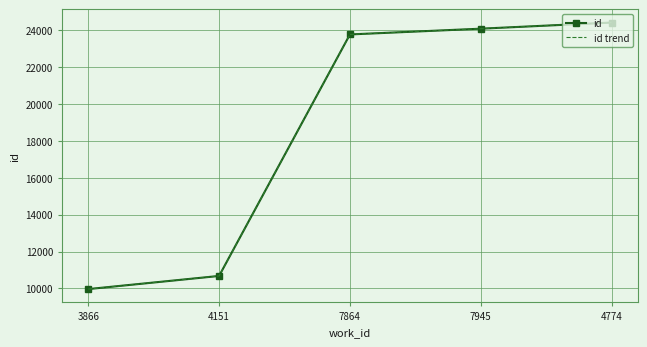

What is the value of the id trend point at the 1st from the left?

9962